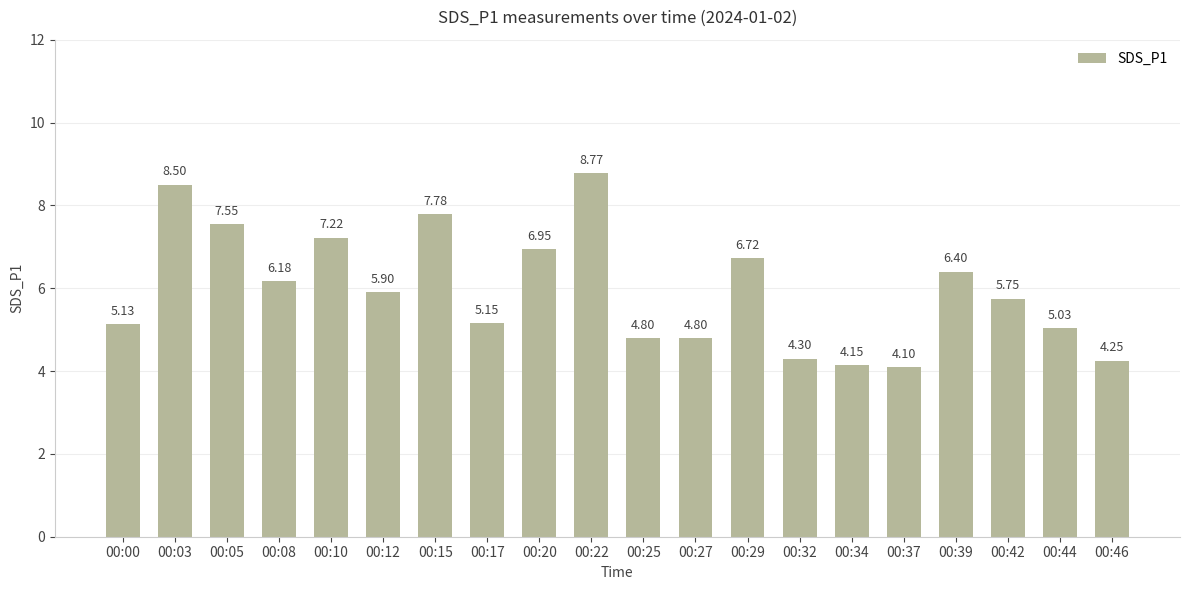

What is the sum of the values at 00:25 and 00:12?

10.7